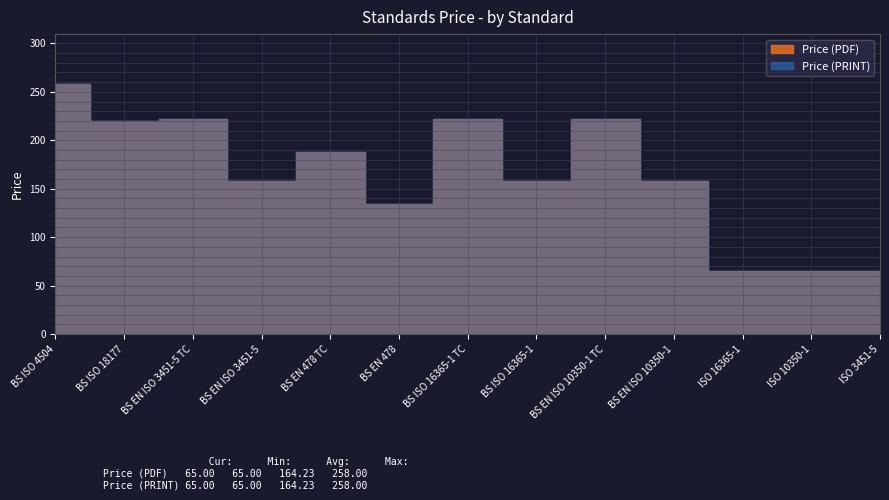

True or false: Price (PRINT) and Price (PDF) intersect in this chart.

False